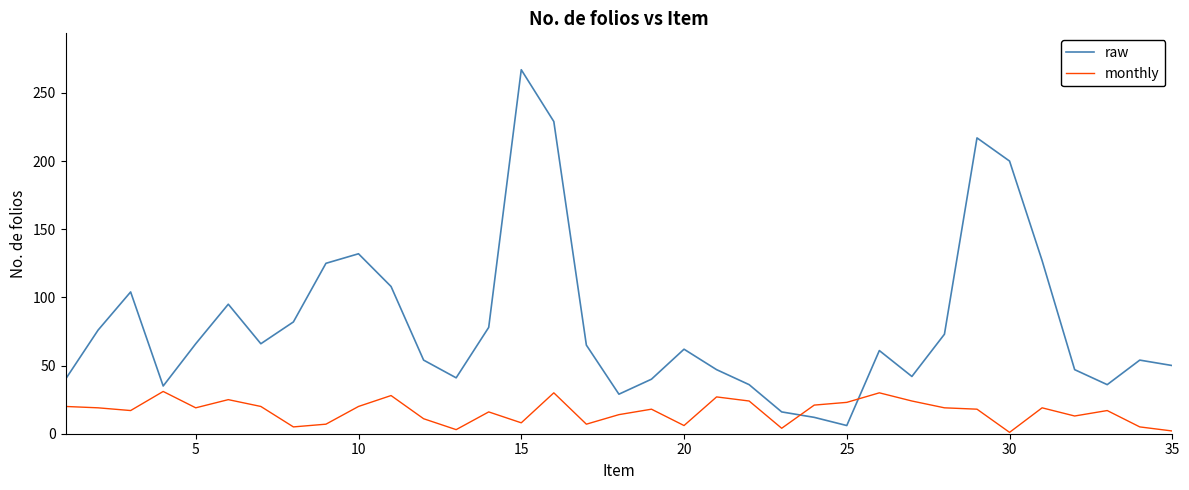

Does the chart have visible grid lines?

No